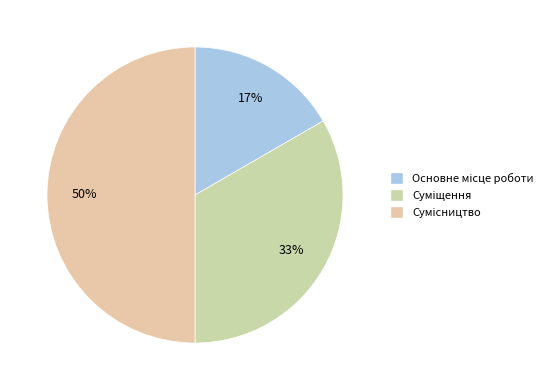

Do Основне місце роботи and Суміщення together represent more than half of the pie?

No